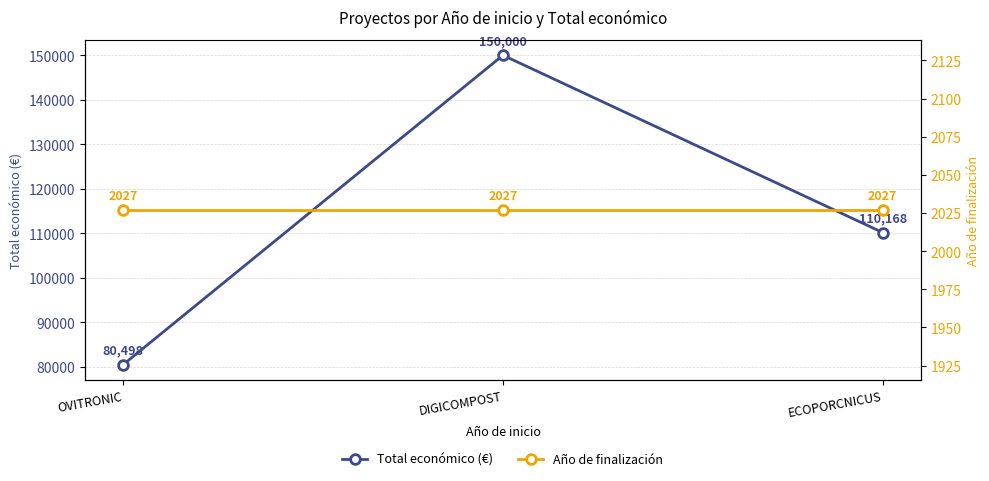

What is the difference between the highest and lowest values at ECOPORCNICUS?

108141